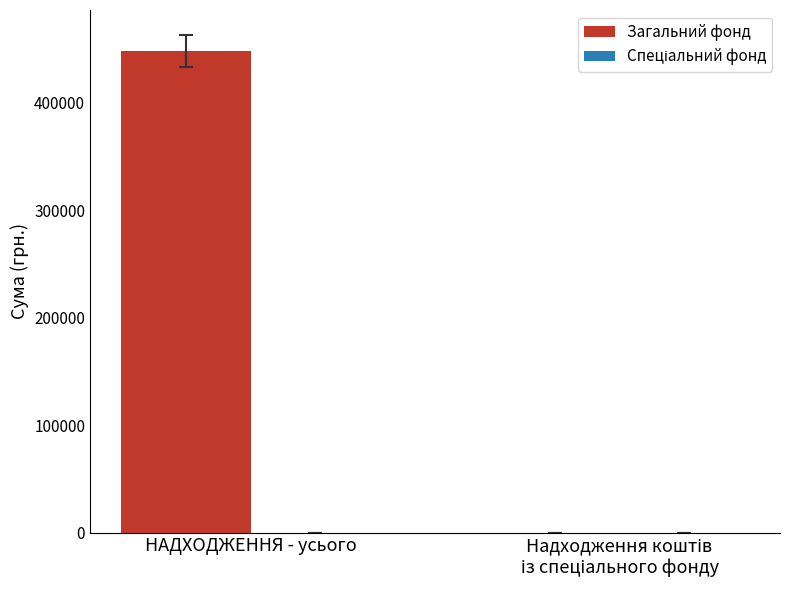

Which category has the highest value across all series?

НАДХОДЖЕННЯ - усього